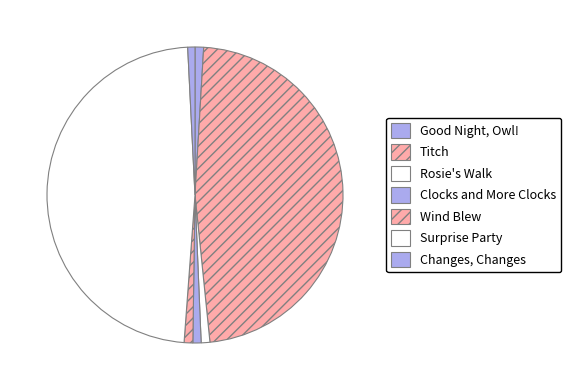

How many slices are in this pie chart?

7